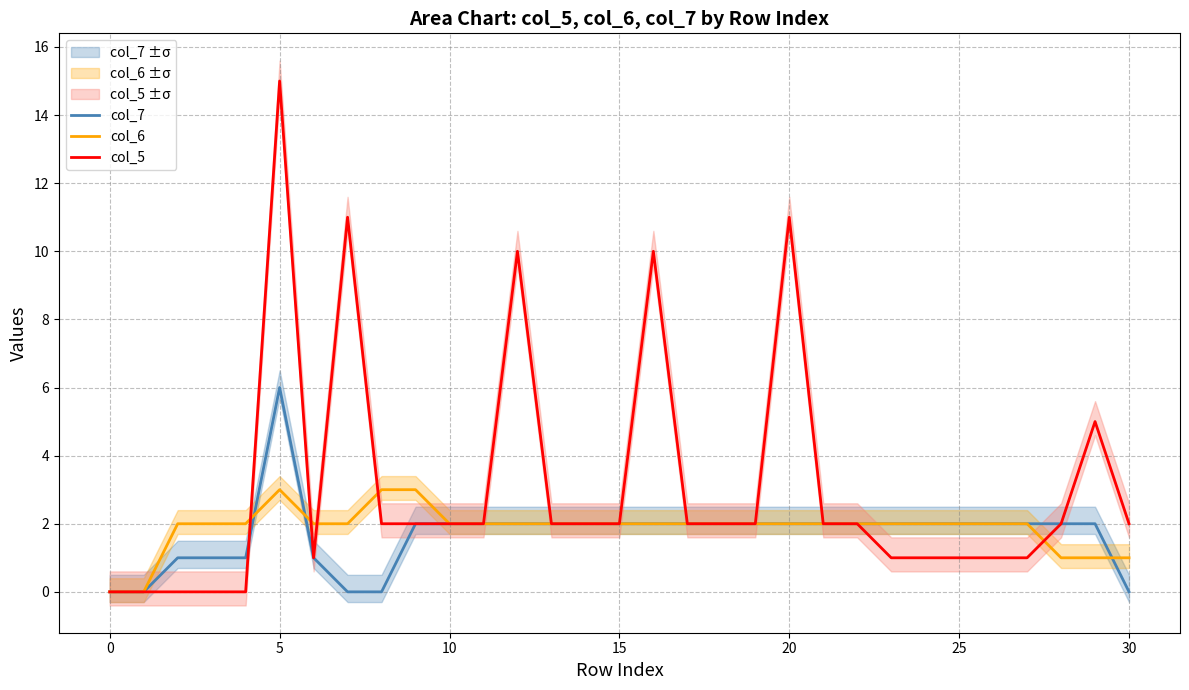

How many times do col_5 and col_6 cross each other?

5